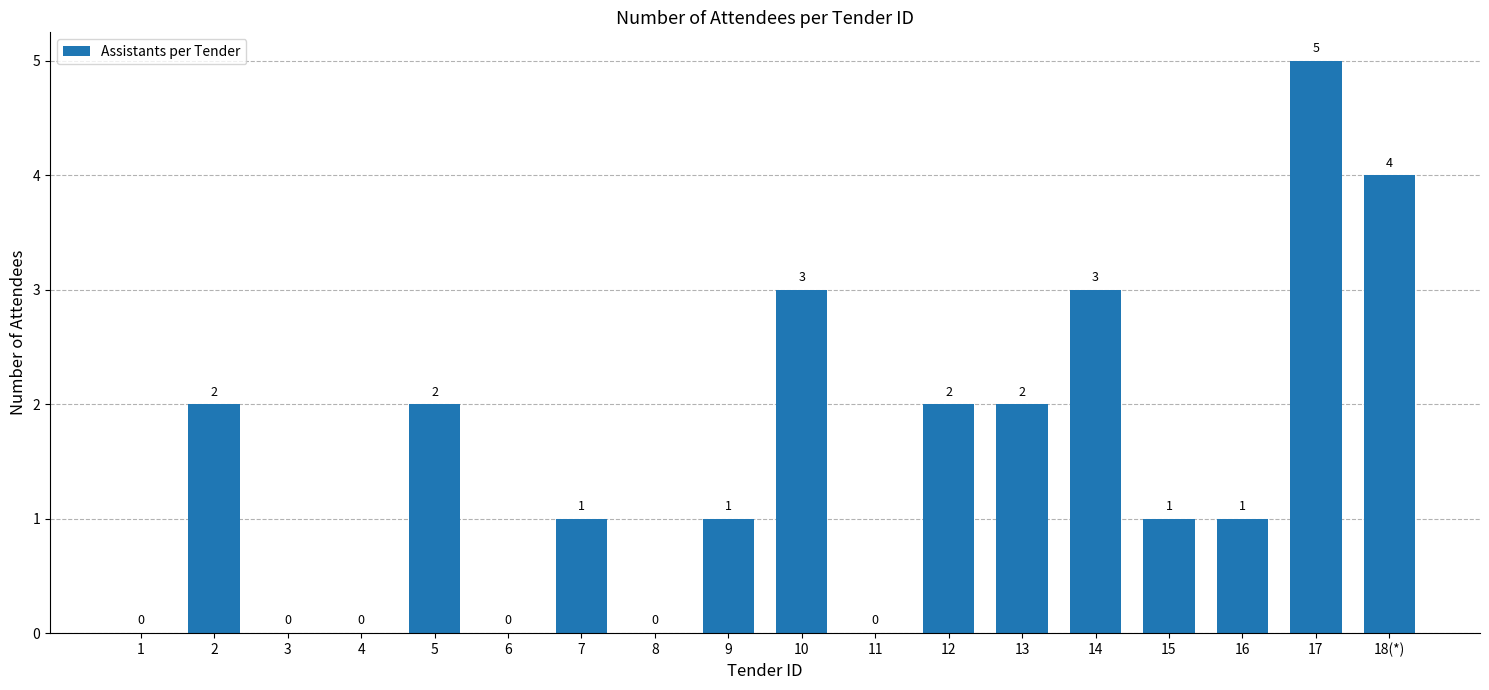

What is the maximum value shown in the chart?

5